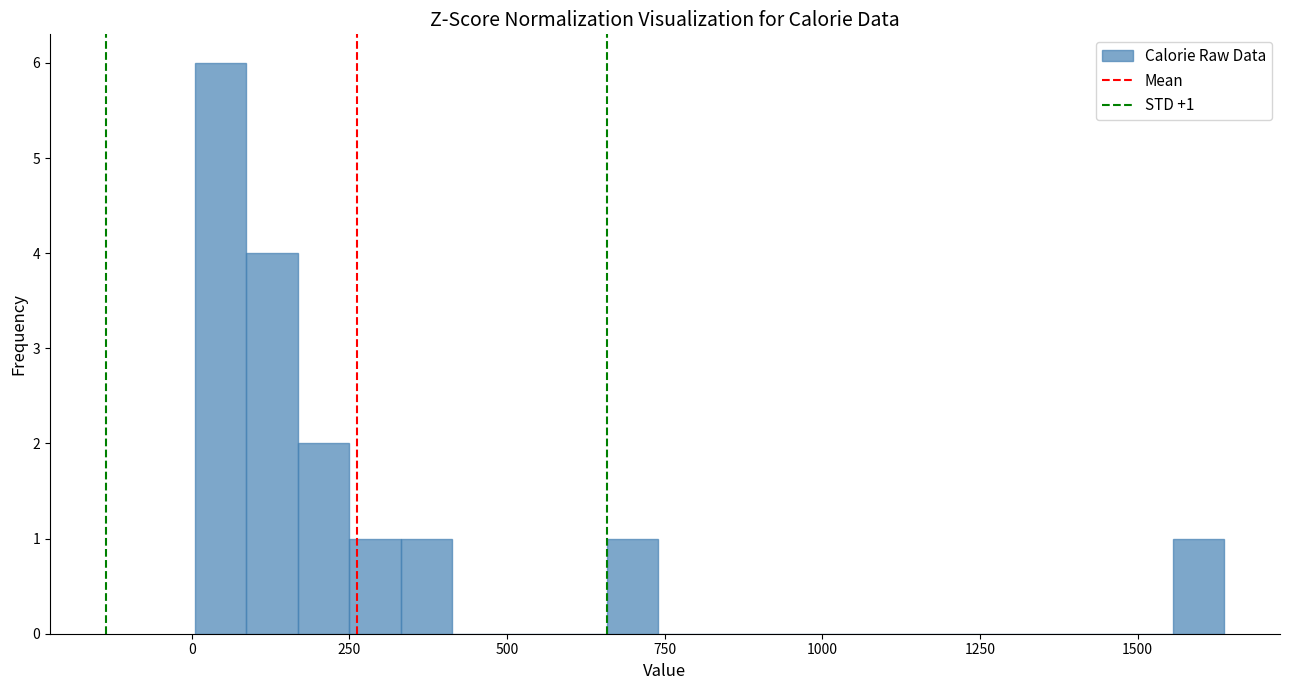

Around what value on the x-axis is the tallest bar? Give the approximate position of its centre, as read against the axis.

50